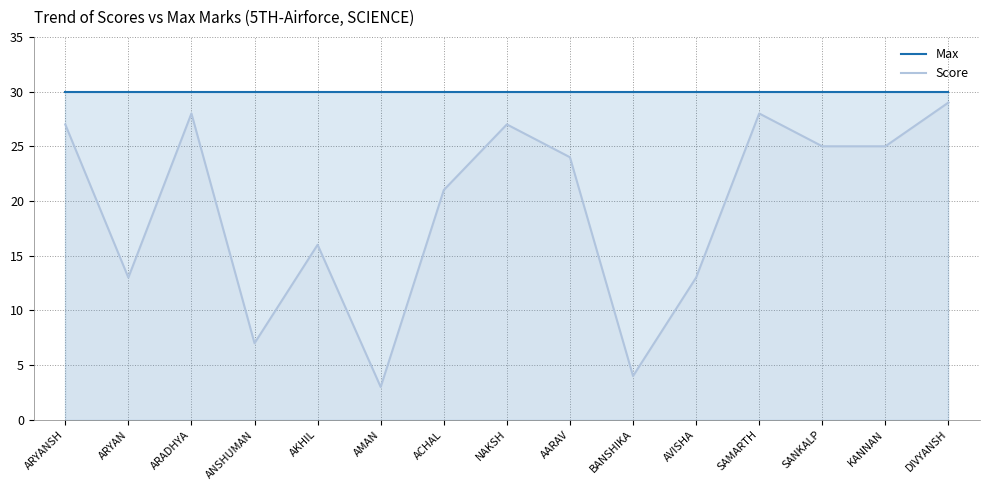

Does the chart display data point markers on the line(s)?

No